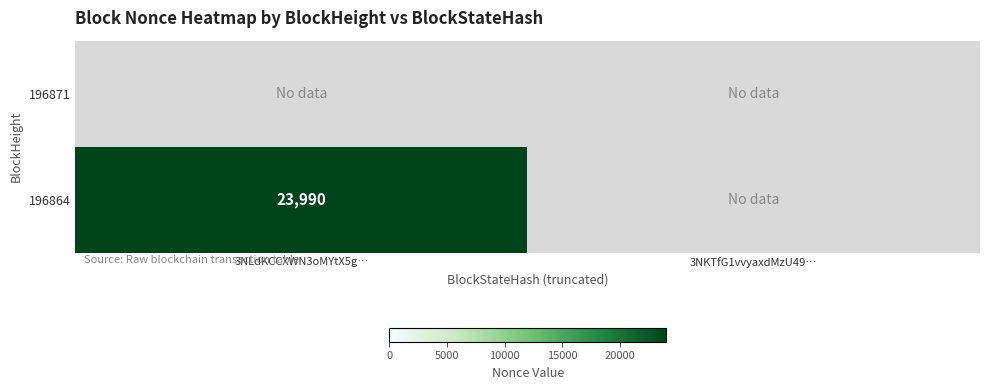

True or false: 196864 has a value of 23990 at 3NLdKCCXWN3oMYtX5g….

True